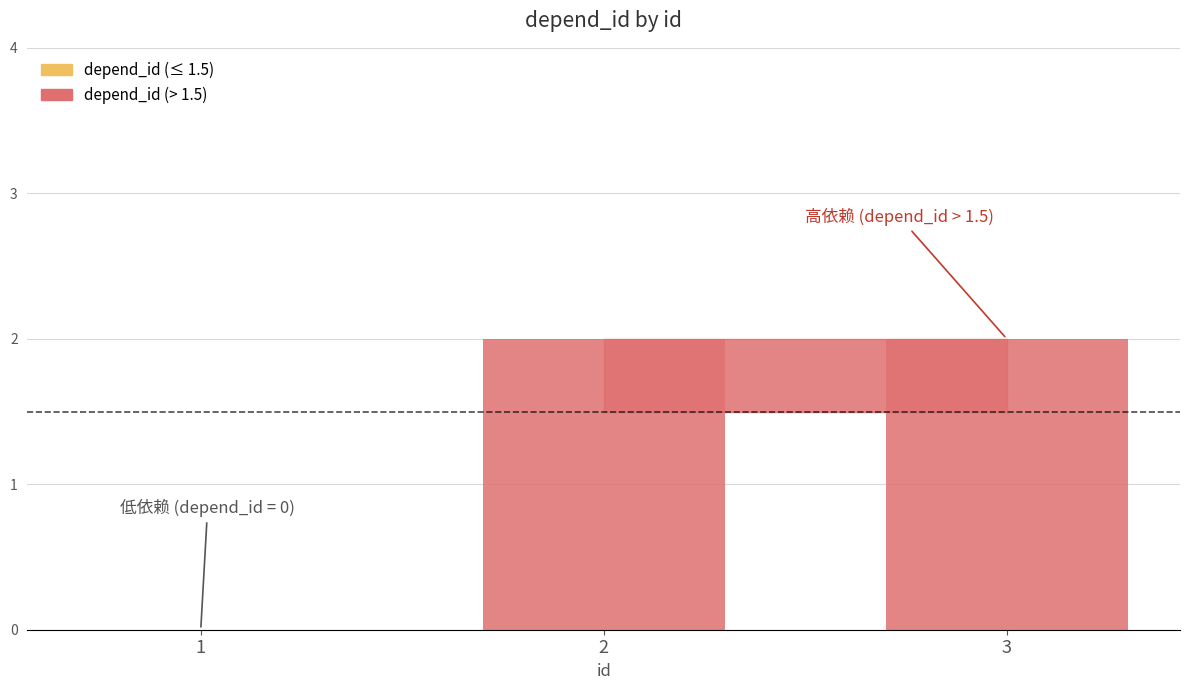

The chart shows a value of 3 at 2. True or false?

False